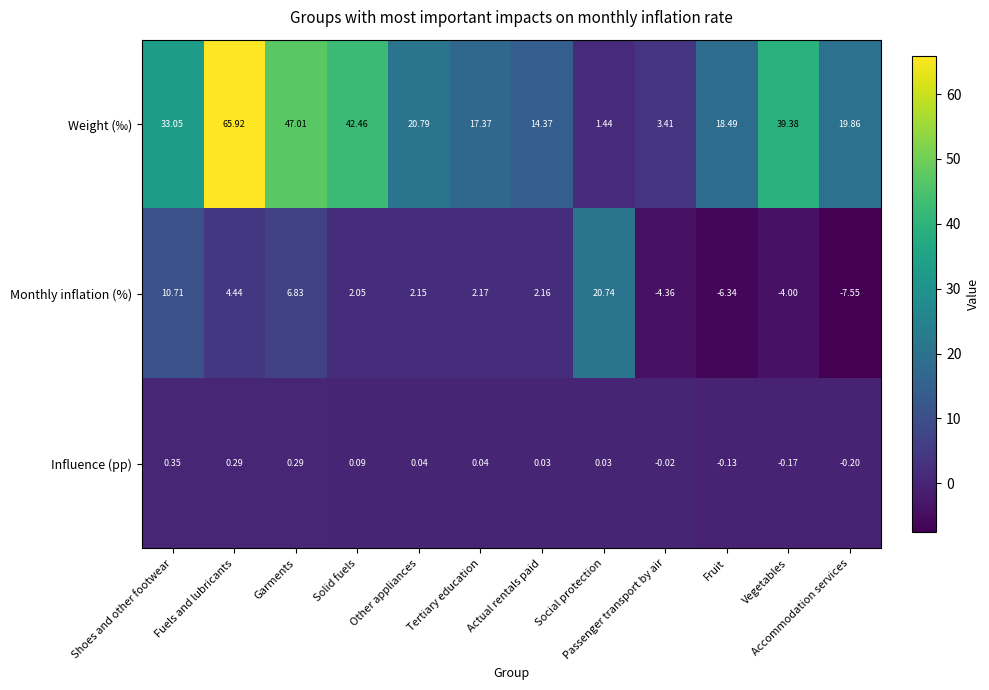

At which label does Influence (pp) first exceed 0?

Shoes and other footwear